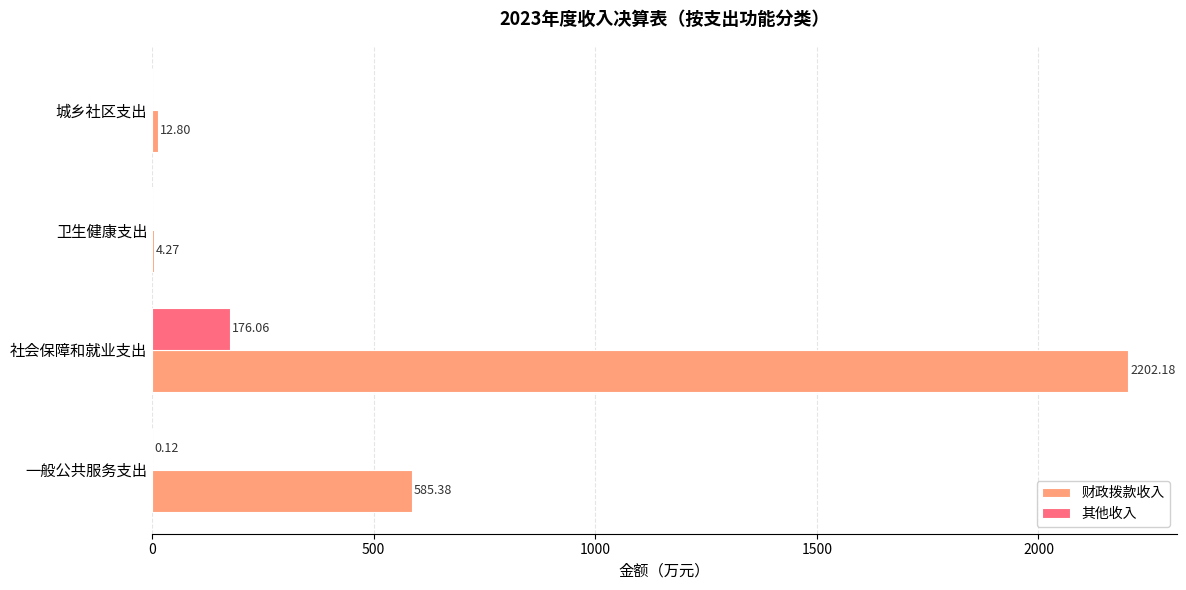

Is the value of 财政拨款收入 at 城乡社区支出 greater than the value of 其他收入 at 社会保障和就业支出?

No